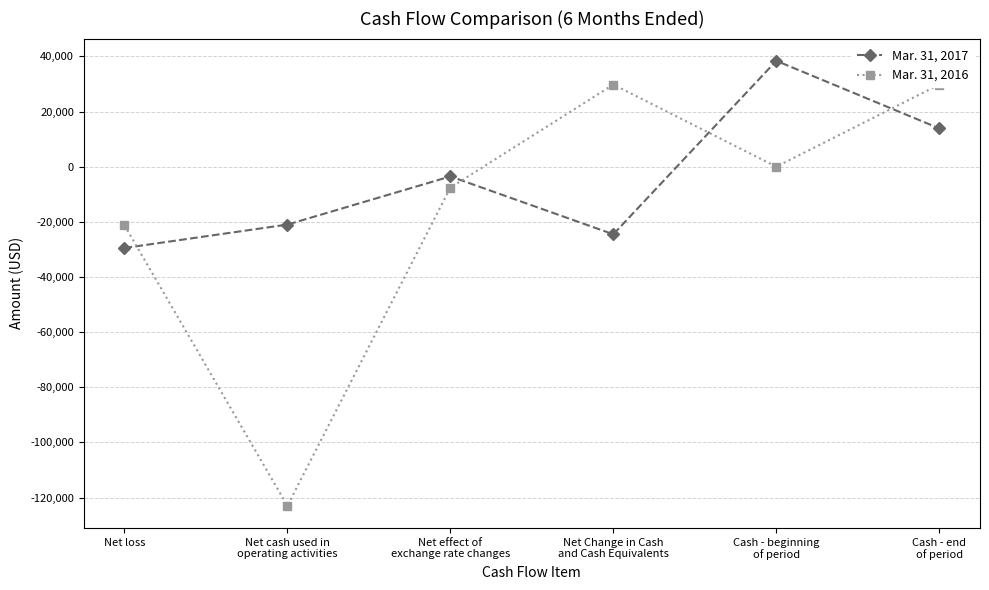

Rank the series at Net Change in Cash
and Cash Equivalents from lowest to highest value.

Mar. 31, 2017, Mar. 31, 2016